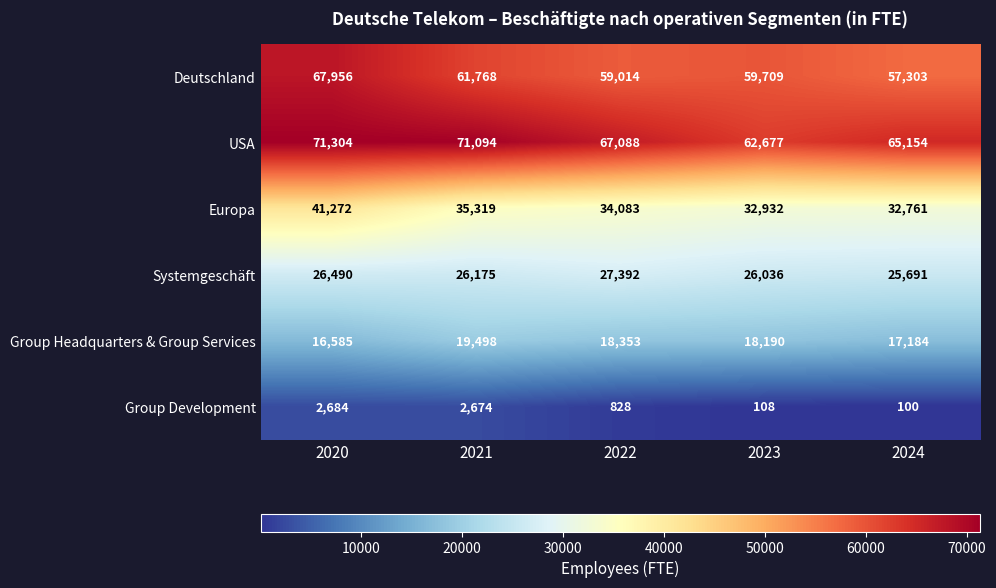

What value does the Group Development series have at 2024?

100